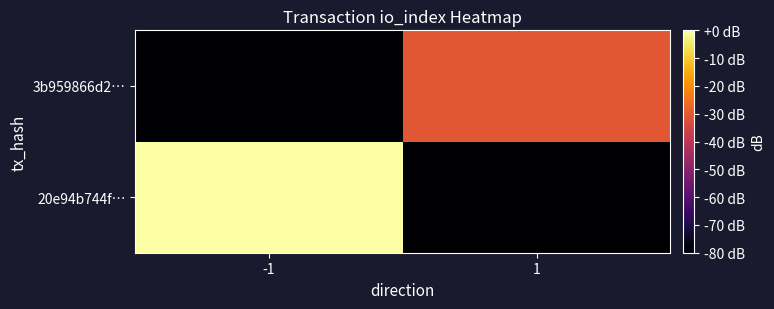

What is the total value across all series at -1?

-80.0